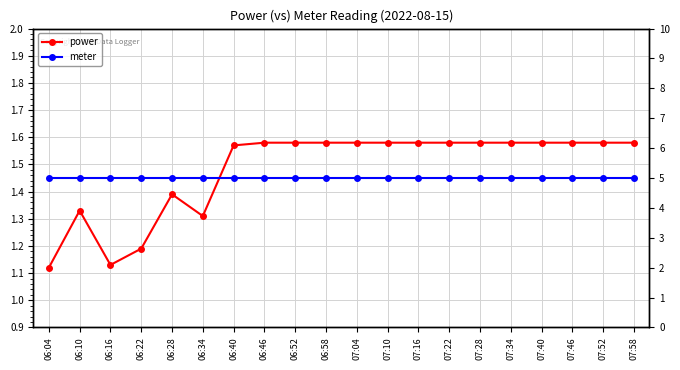

True or false: power and meter intersect in this chart.

False